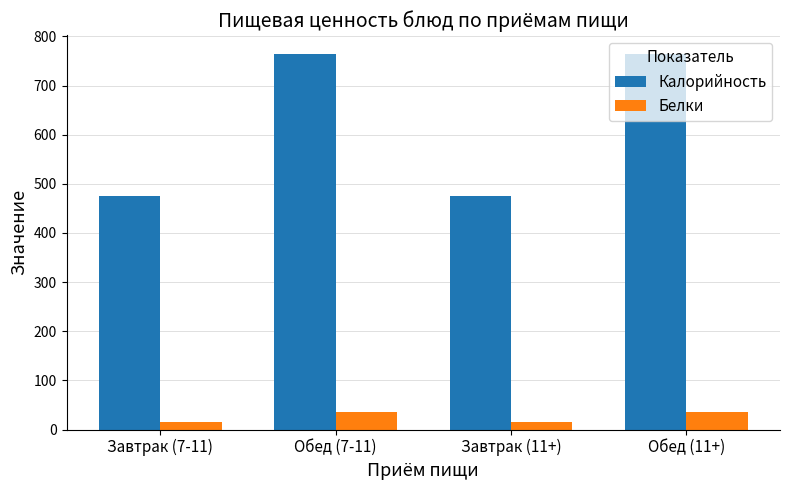

At how many categories does at least one series exceed 461?

4